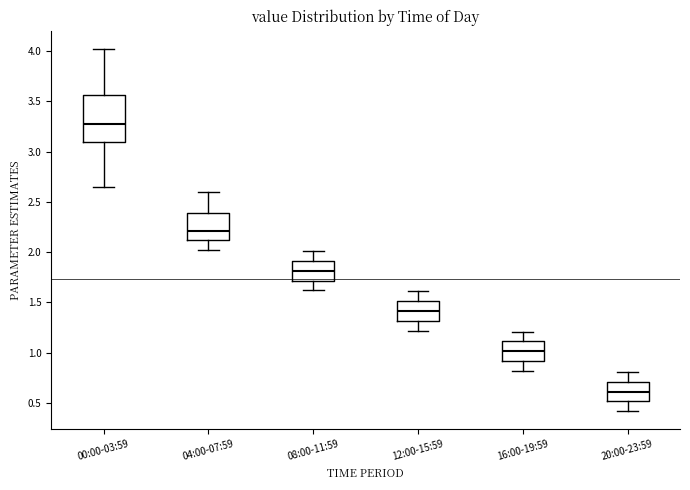

Reading left to right, read every box against the y-axis: the position of its median line, the range the box covers, and the ends of its whiskers. The values are not printed on the chart, so give them approximately, as read against the axis.

00:00-03:59: median 3.25, box 3.10 to 3.55, whiskers 2.65 to 4.00
04:00-07:59: median 2.20, box 2.10 to 2.40, whiskers 2.00 to 2.60
08:00-11:59: median 1.80, box 1.70 to 1.90, whiskers 1.60 to 2.00
12:00-15:59: median 1.40, box 1.30 to 1.50, whiskers 1.20 to 1.60
16:00-19:59: median 1.00, box 0.90 to 1.10, whiskers 0.80 to 1.20
20:00-23:59: median 0.60, box 0.50 to 0.70, whiskers 0.40 to 0.80